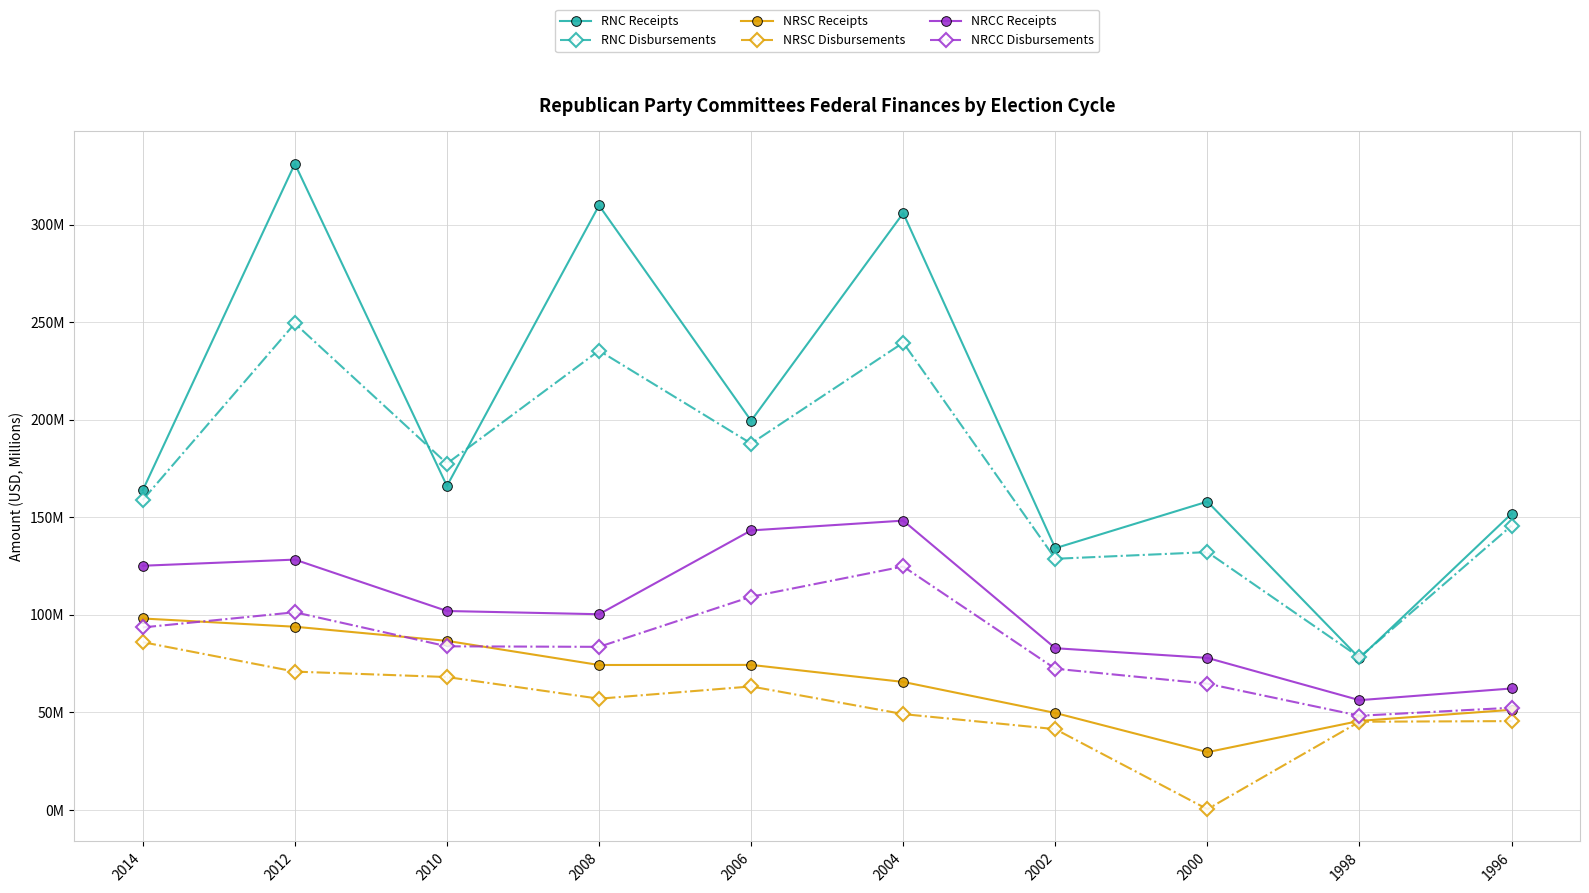

True or false: NRCC Disbursements and NRSC Disbursements cross at least once.

False